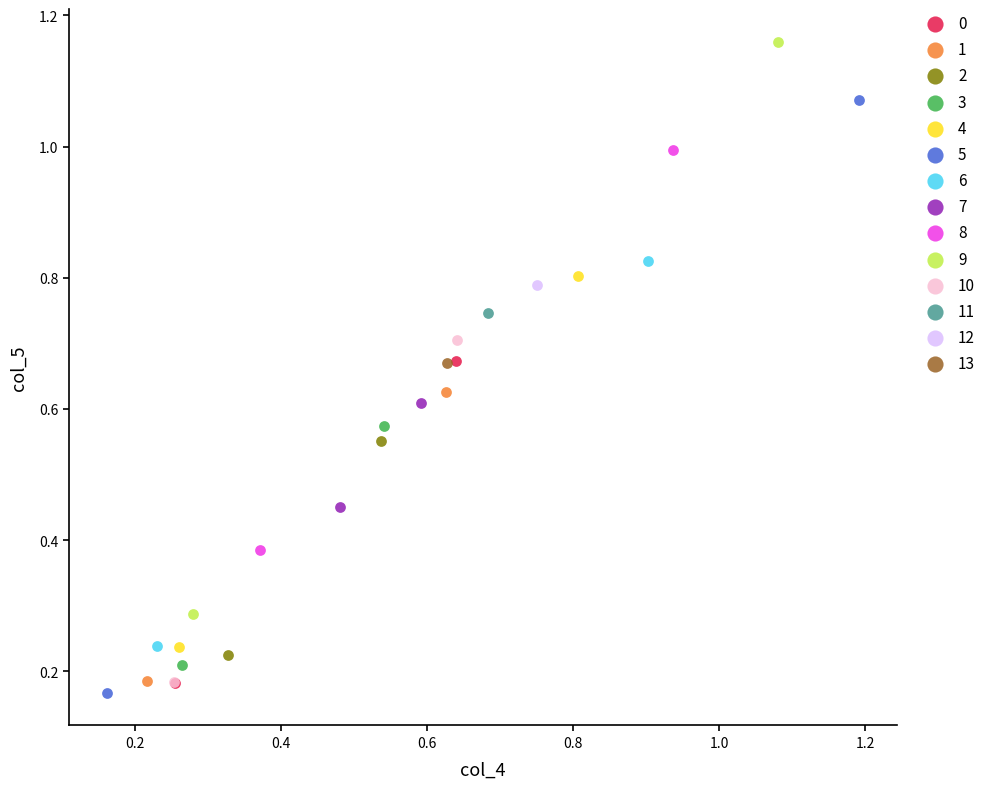

Which series reaches the maximum Y coordinate?

9